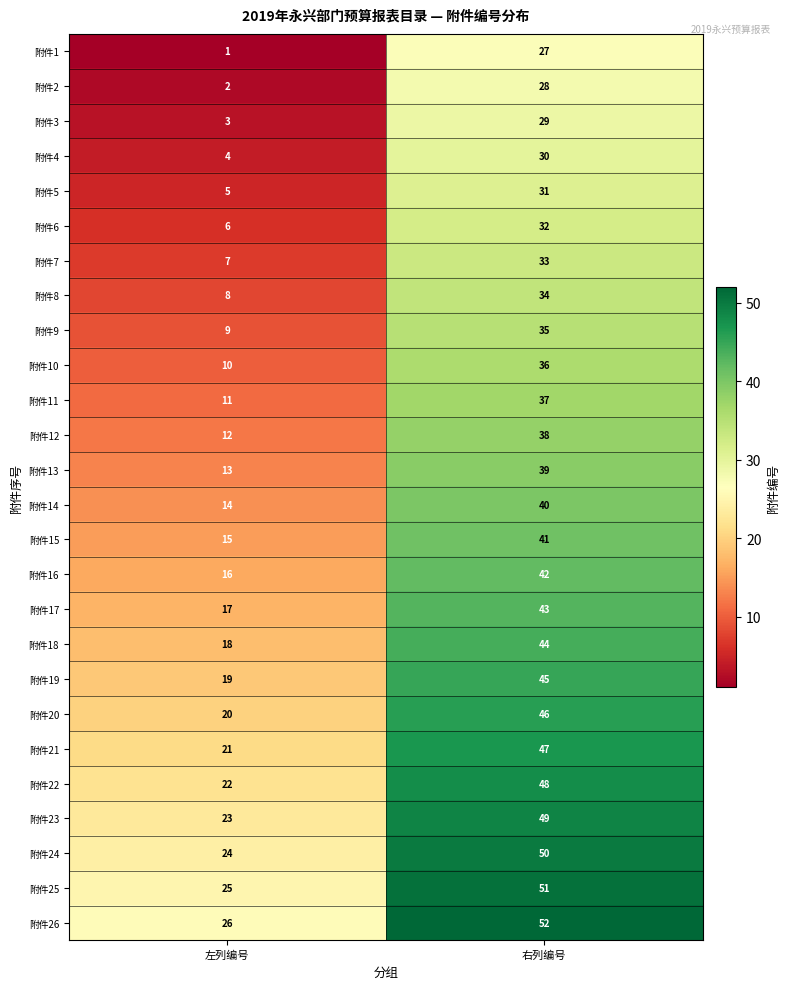

What is the spread (max minus min) of values at 右列编号?

25